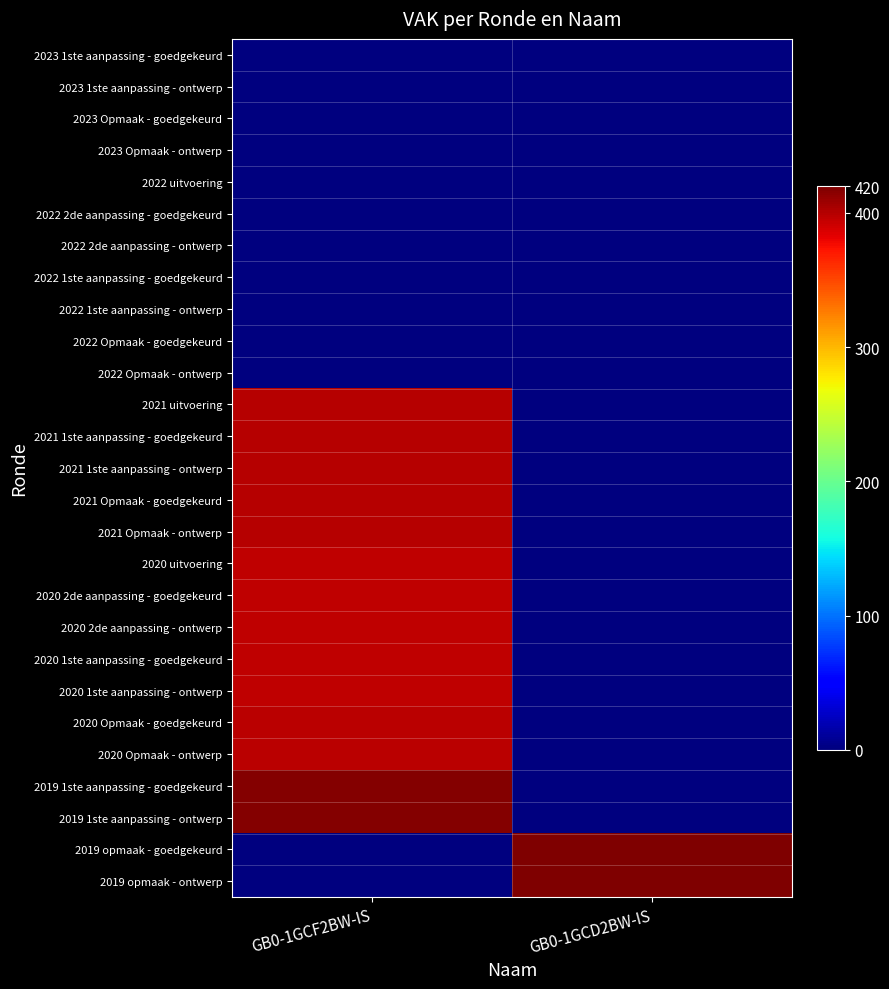

At GB0-1GCF2BW-IS, list the series in order from largest to smallest.

2019 1ste aanpassing - goedgekeurd, 2019 1ste aanpassing - ontwerp, 2021 Opmaak - goedgekeurd, 2021 Opmaak - ontwerp, 2021 uitvoering, 2021 1ste aanpassing - goedgekeurd, 2021 1ste aanpassing - ontwerp, 2020 Opmaak - goedgekeurd, 2020 Opmaak - ontwerp, 2020 uitvoering, 2020 2de aanpassing - goedgekeurd, 2020 2de aanpassing - ontwerp, 2020 1ste aanpassing - goedgekeurd, 2020 1ste aanpassing - ontwerp, 2023 1ste aanpassing - goedgekeurd, 2023 1ste aanpassing - ontwerp, 2023 Opmaak - goedgekeurd, 2023 Opmaak - ontwerp, 2022 uitvoering, 2022 2de aanpassing - goedgekeurd, 2022 2de aanpassing - ontwerp, 2022 1ste aanpassing - goedgekeurd, 2022 1ste aanpassing - ontwerp, 2022 Opmaak - goedgekeurd, 2022 Opmaak - ontwerp, 2019 opmaak - goedgekeurd, 2019 opmaak - ontwerp